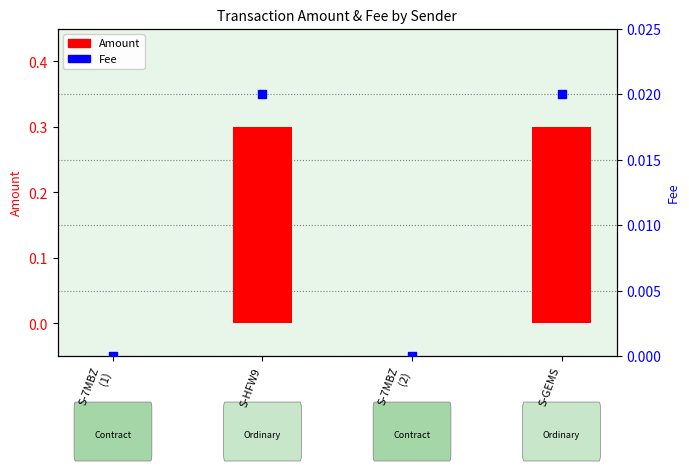

At which category is the sum across all series the highest?

S-HFW9